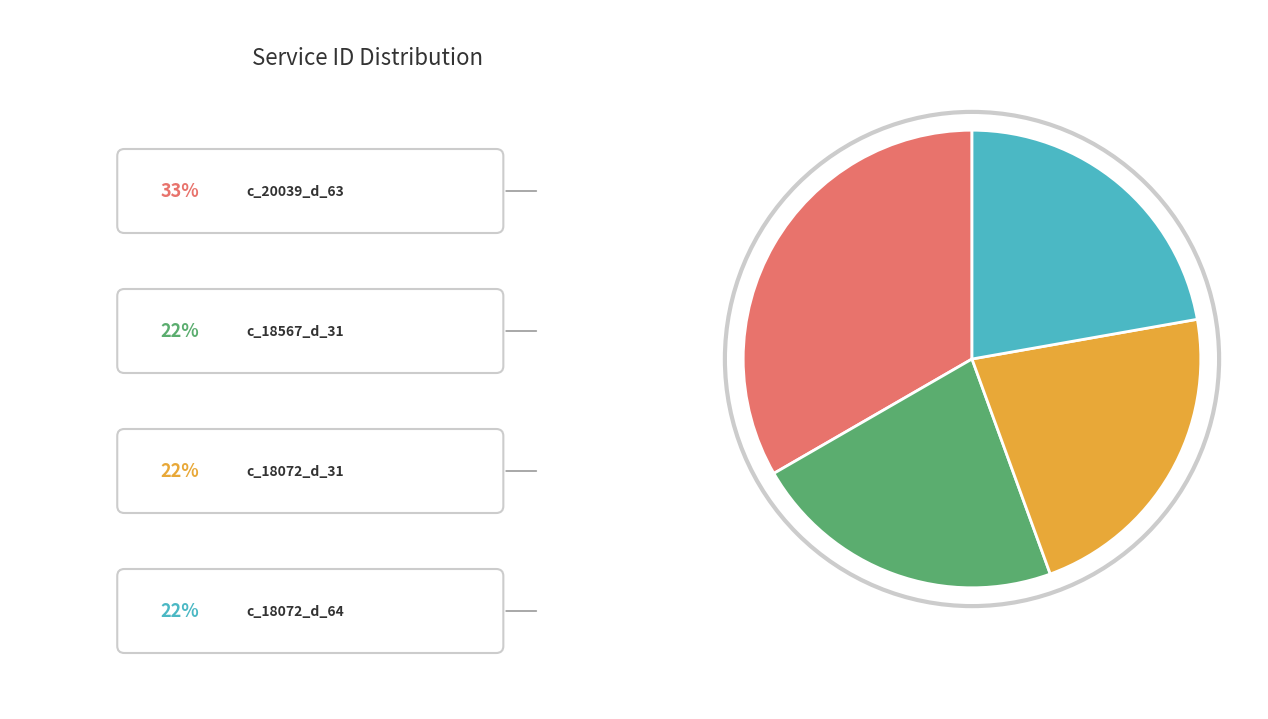

Is there any slice that represents more than half of the pie?

No